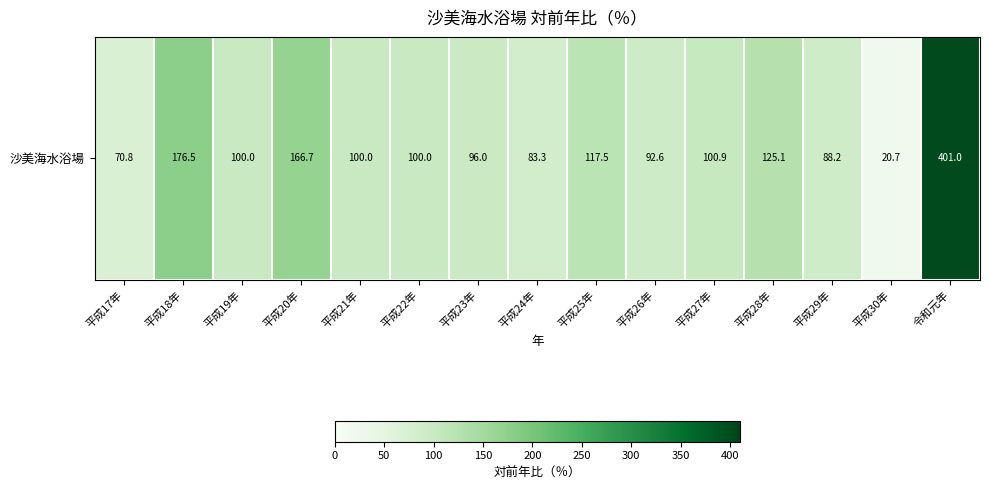

What is the greatest value displayed?

401.0